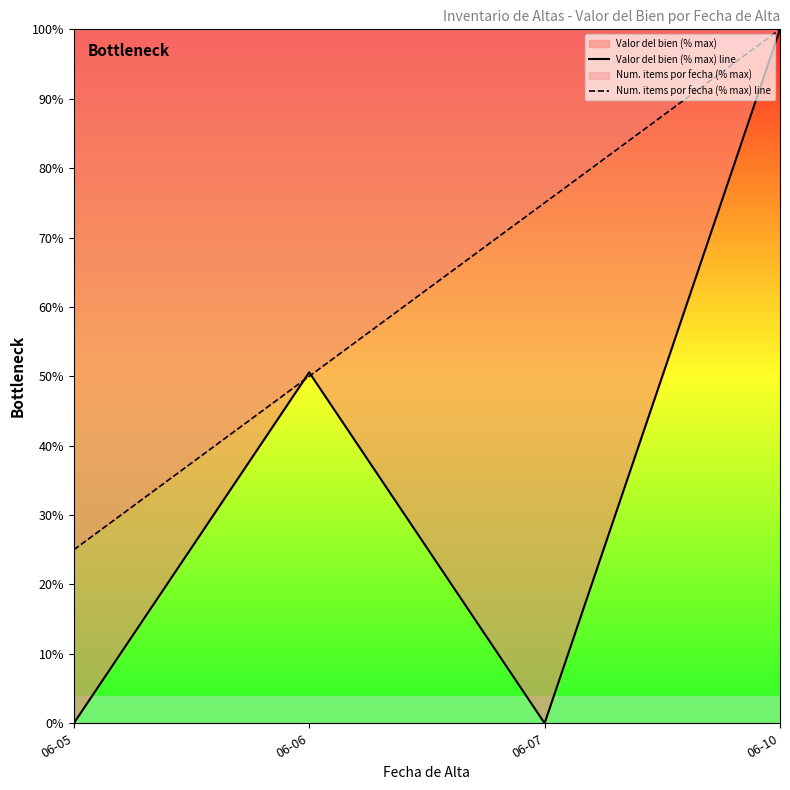

How many data points in Num. items por fecha (% max) line are above 75?

1